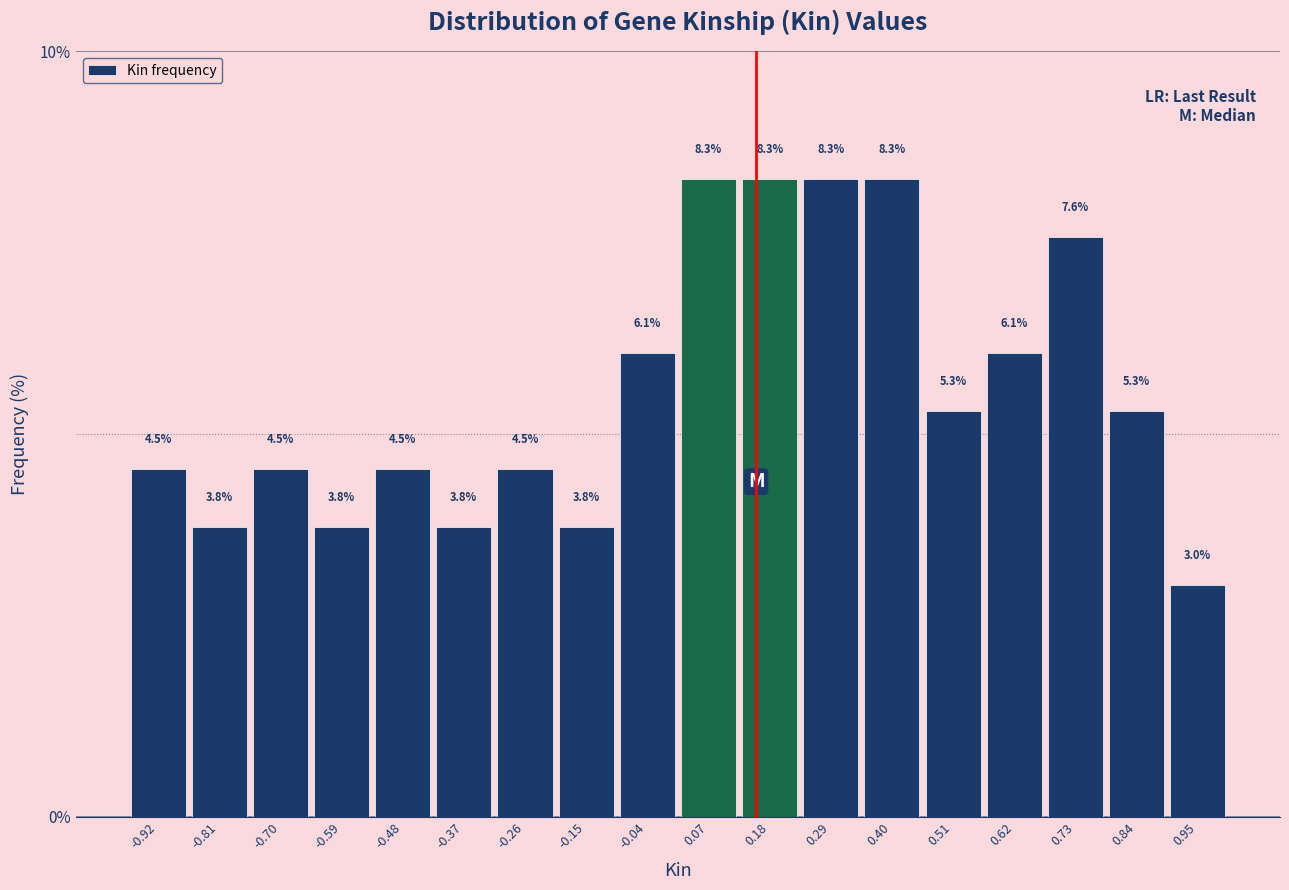

Reading left to right, transcribe this chart: for each bar, give the range it covers on the x-axis and its height. The bar edges are not printed on the chart, so give them approximately, as read against the axis.

-0.96 to -0.86: 4.5
-0.86 to -0.76: 3.8
-0.76 to -0.64: 4.5
-0.64 to -0.54: 3.8
-0.54 to -0.42: 4.5
-0.42 to -0.32: 3.8
-0.32 to -0.20: 4.5
-0.20 to -0.10: 3.8
-0.10 to 0.02: 6.1
0.02 to 0.12: 8.3
0.12 to 0.24: 8.3
0.24 to 0.34: 8.3
0.34 to 0.46: 8.3
0.46 to 0.56: 5.3
0.56 to 0.68: 6.1
0.68 to 0.78: 7.6
0.78 to 0.90: 5.3
0.90 to 1.00: 3.0